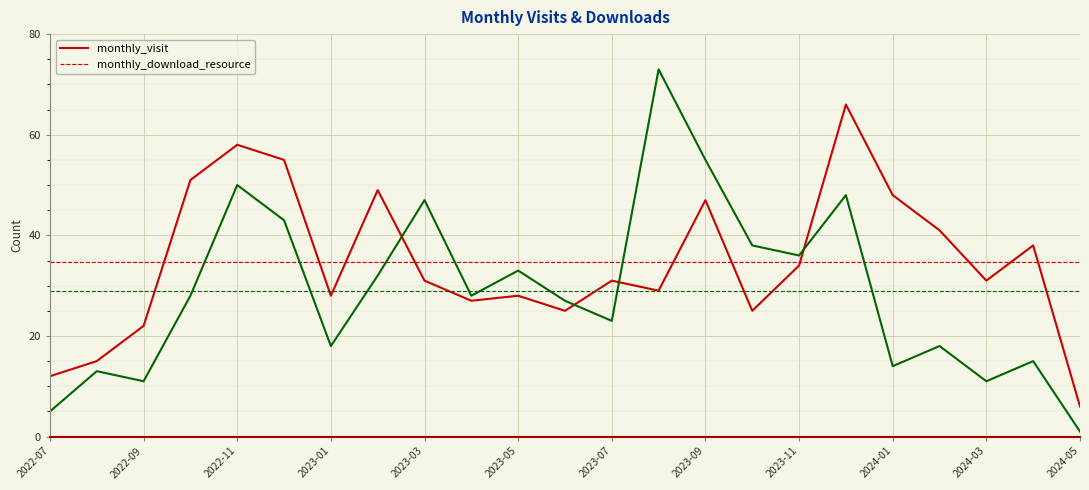

How many lines are shown in the chart?

2